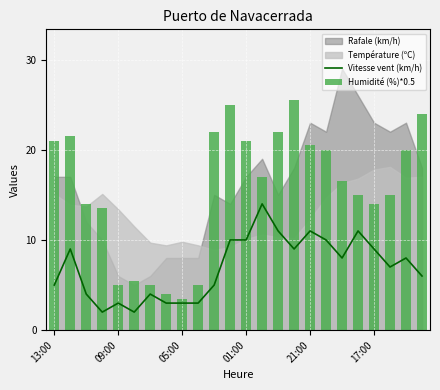

What is the label of the 5th bar from the right?

19